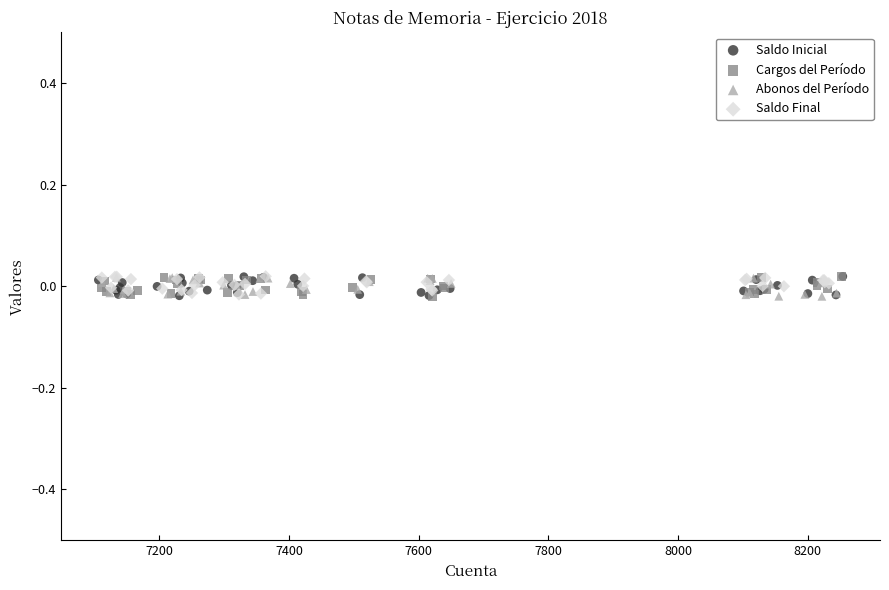

What are all the series names shown in the legend?

Saldo Inicial, Cargos del Período, Abonos del Período, Saldo Final